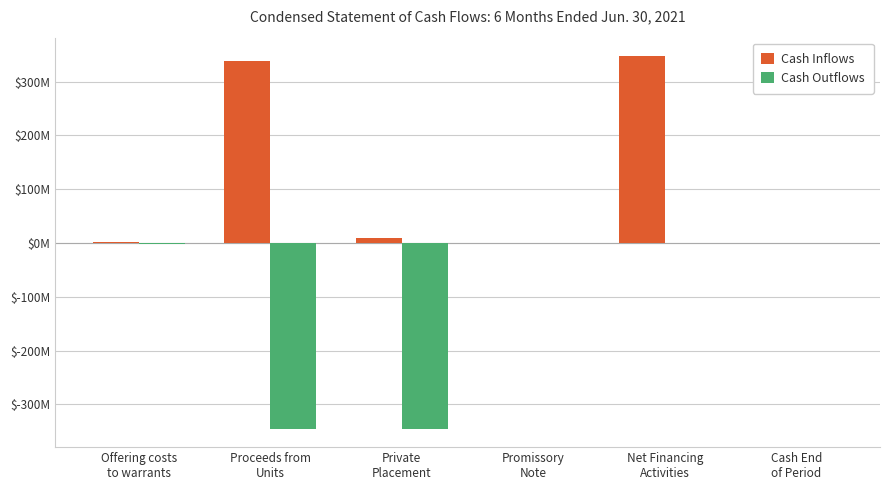

What are all the series names shown in the legend?

Cash Inflows, Cash Outflows